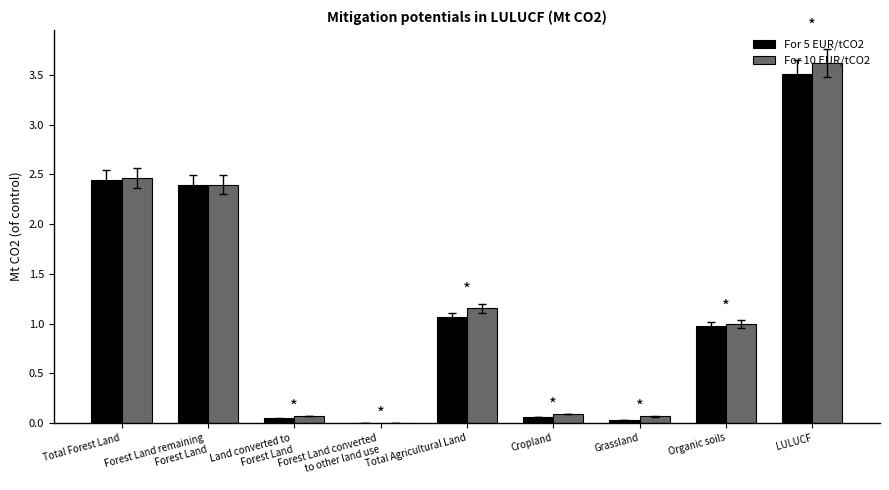

Which series changed the most between Total Forest Land and LULUCF?

For 10 EUR/tCO2